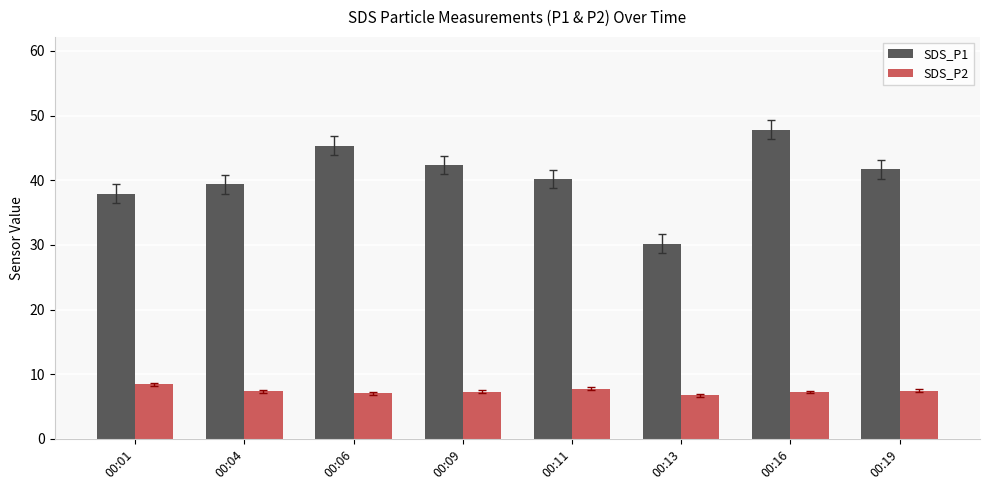

What is the value of the SDS_P1 bar at the 1st from the left?

37.9